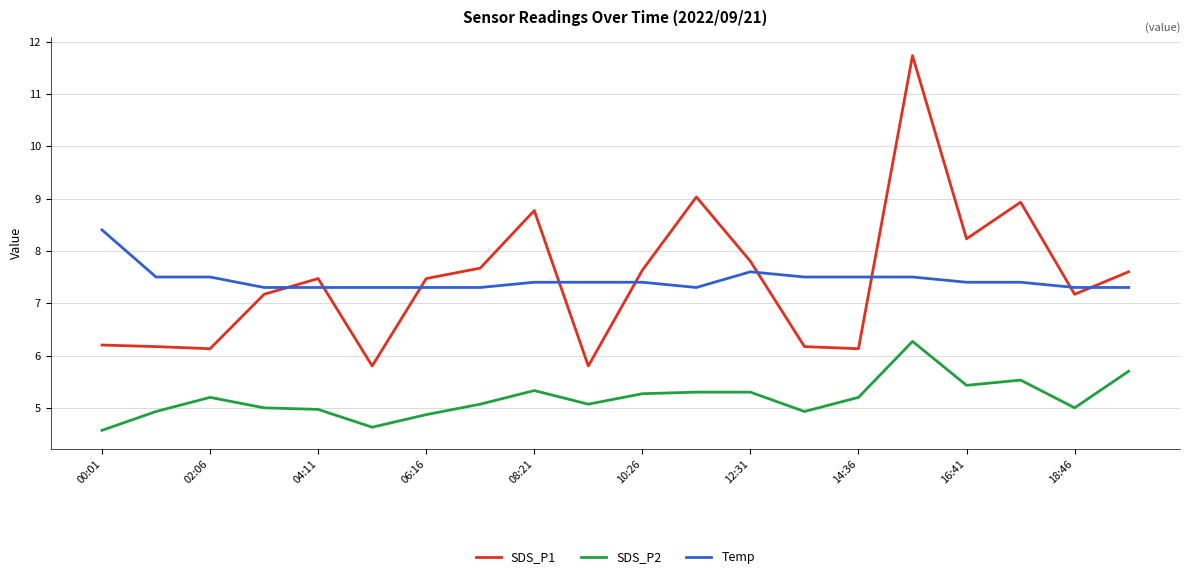

True or false: SDS_P2 and Temp intersect in this chart.

False